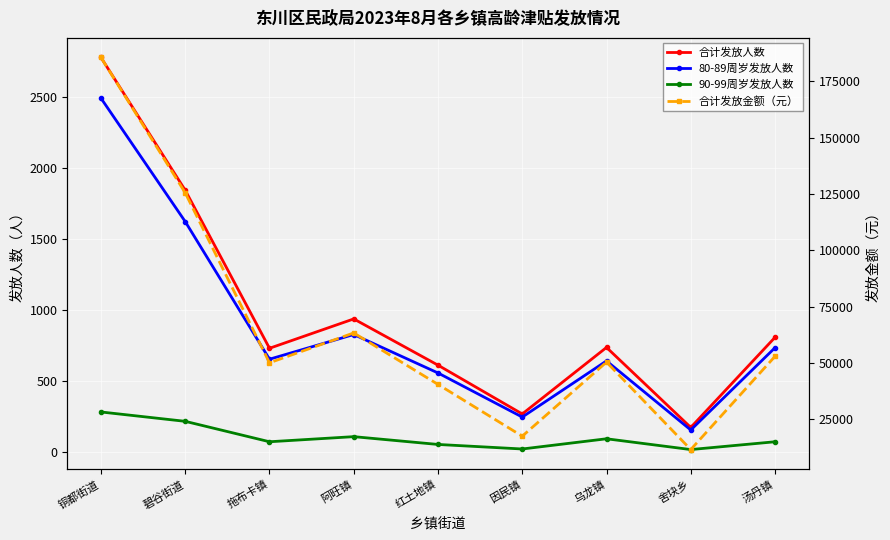

How many interior local valleys does the 80-89周岁发放人数 series have?

3